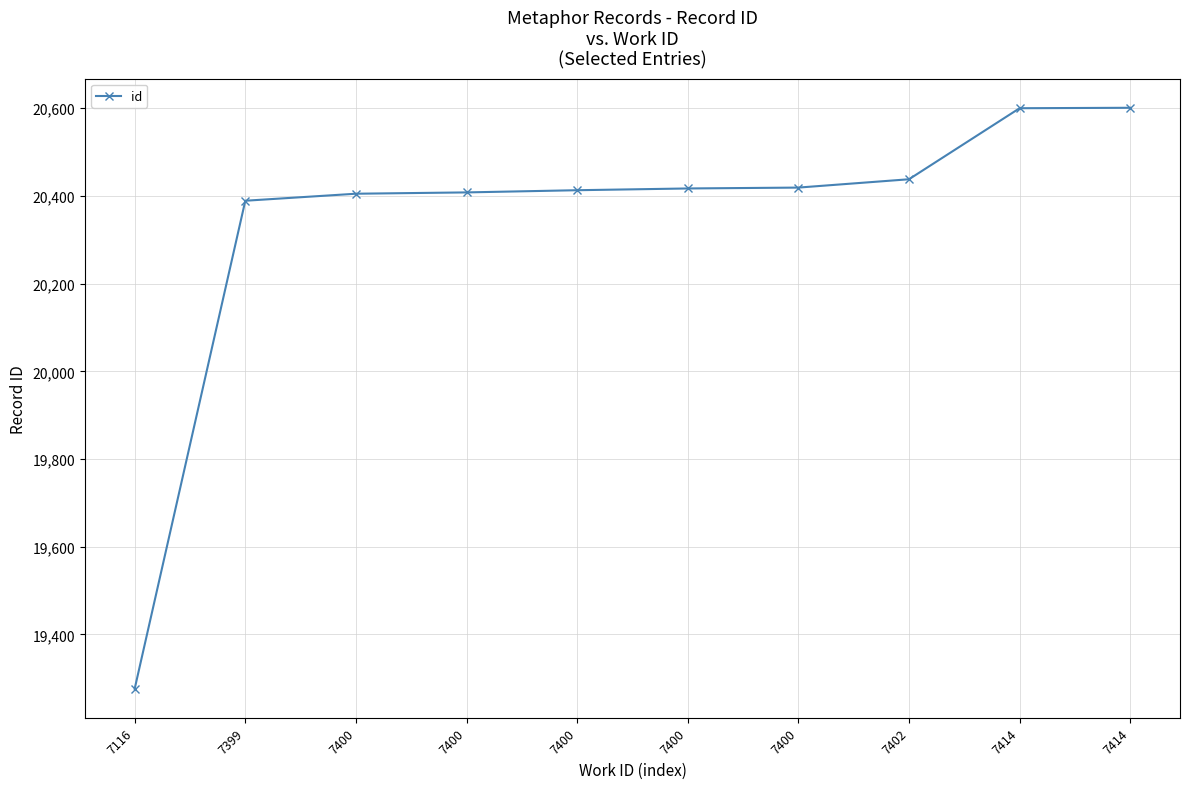

How many data points are less than 20417?

5